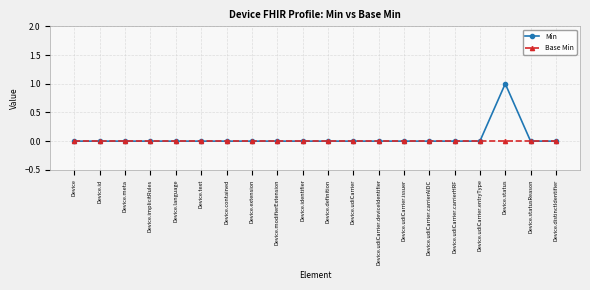

At which category is the sum across all series the highest?

Device.status